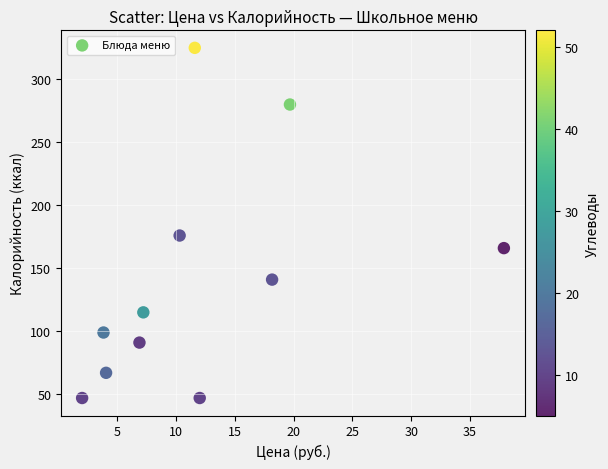

What is the average Y value?

141